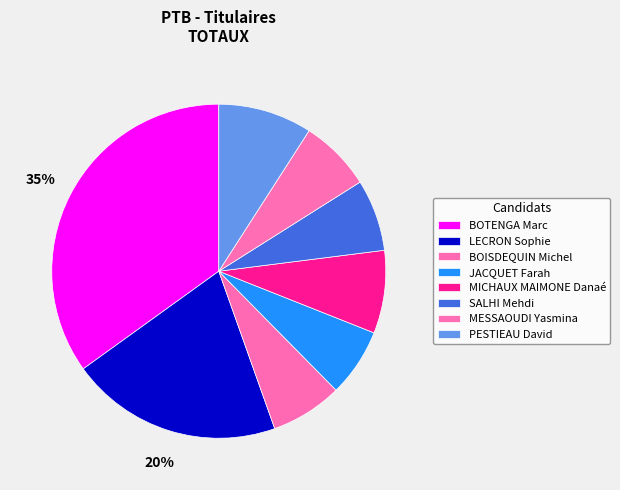

To the nearest percent, what is the combined percentage of MICHAUX MAIMONE Danaé and BOTENGA Marc?

43%